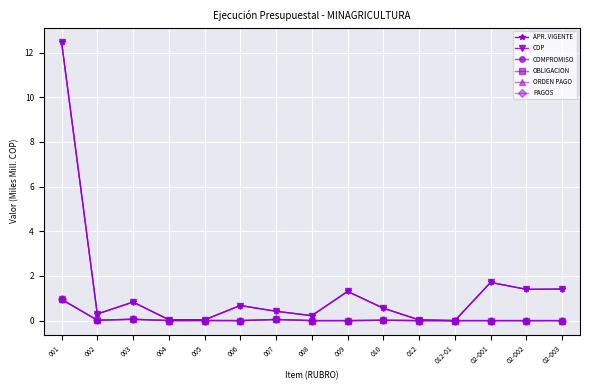

What position from the left is 001?

1